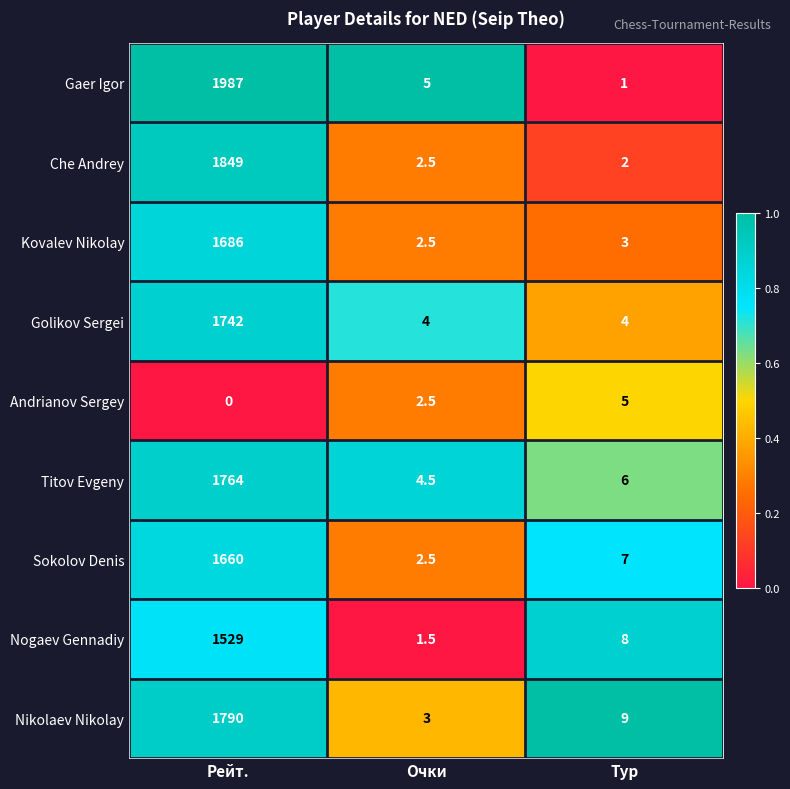

What is the sum of the Titov Evgeny values at Тур and Рейт.?

1770.0